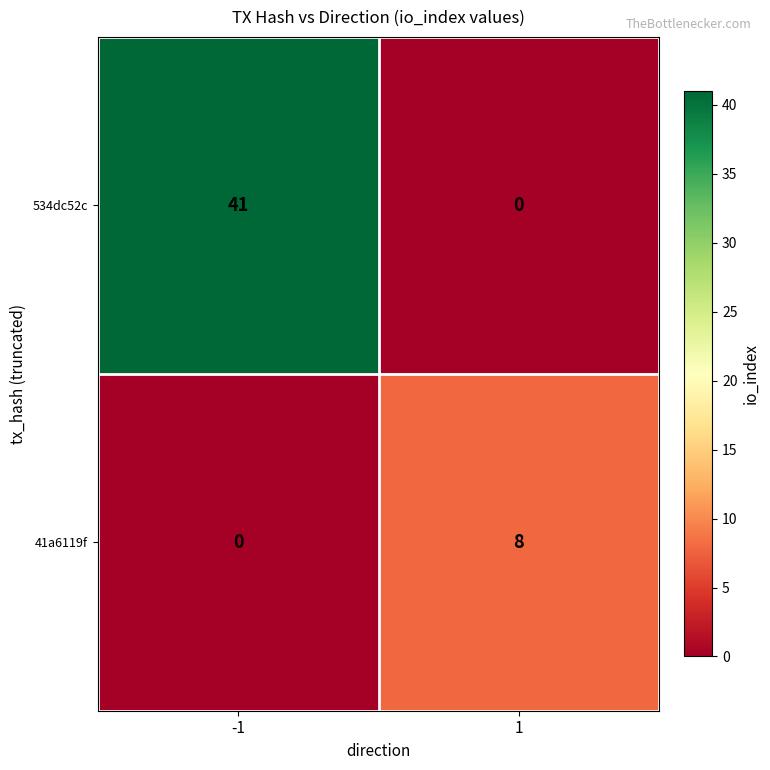

The value of 41a6119f at 1 is 8. True or false?

True